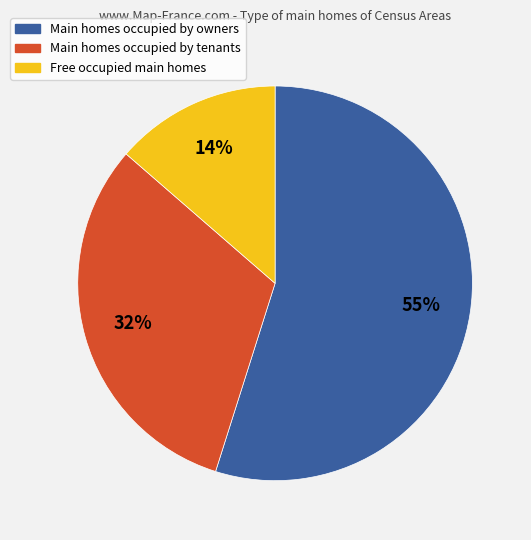

Does any single category account for the majority?

Yes